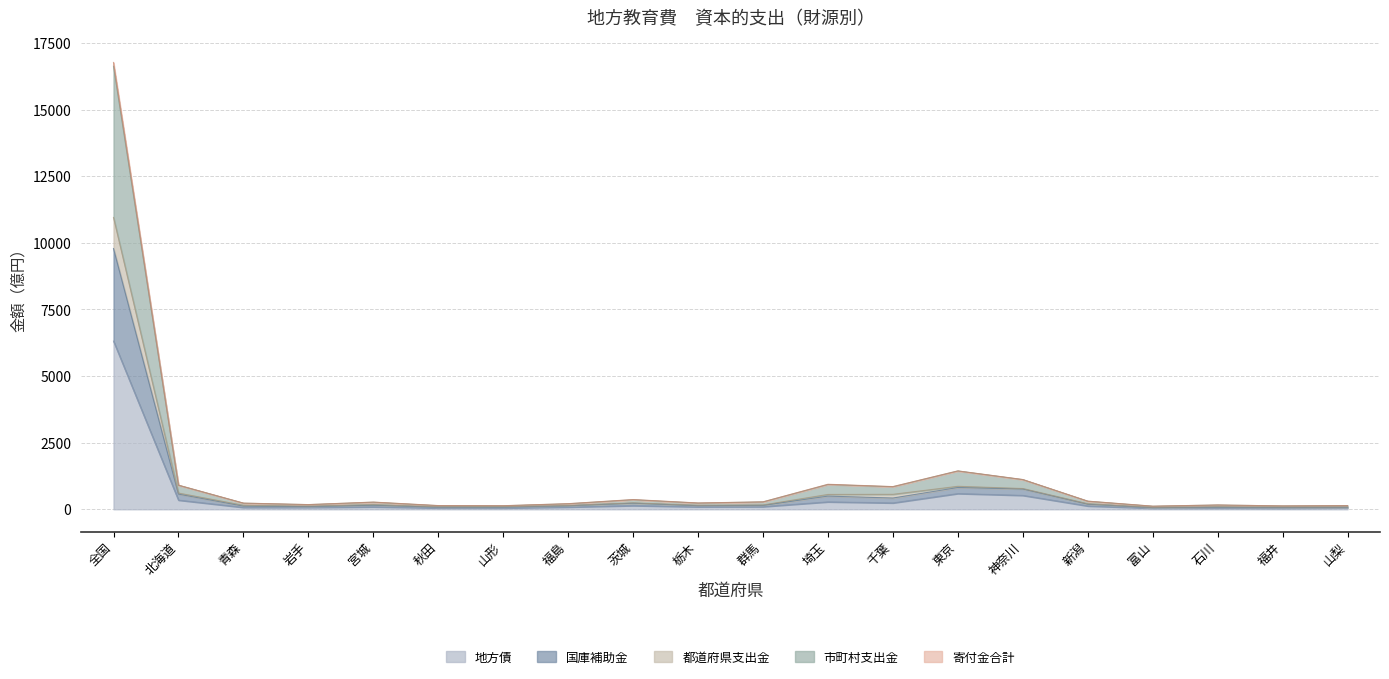

What is the label of the 15th point from the right?

秋田